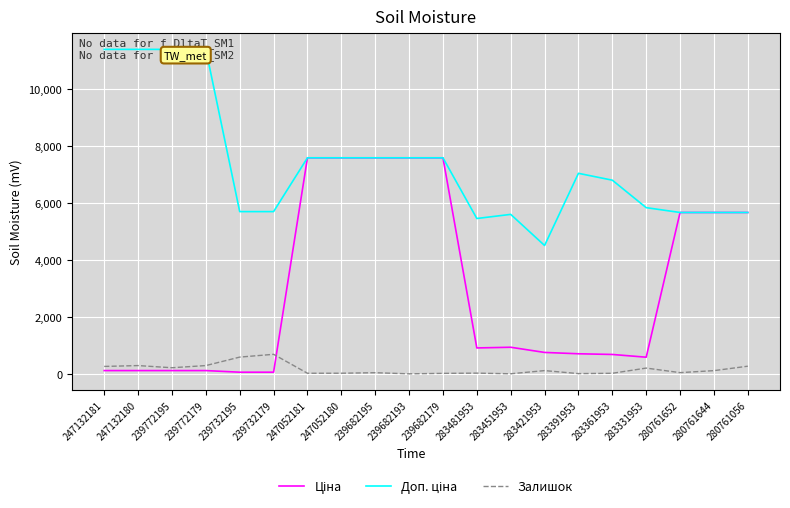

What is the greatest value displayed?

11410.0